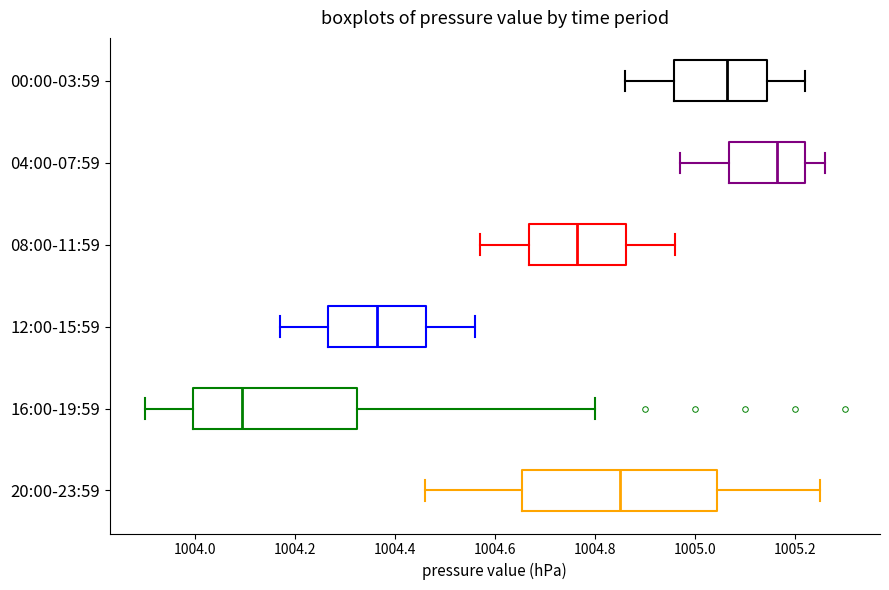

Reading bottom to top, transcribe this box plot: for each box, give where its median line is, the range the box spans, and where its two whiskers end, as read against the x-axis. The values are not printed on the chart, so give them approximately, as read against the axis.

20:00-23:59: median 1004.86, box 1004.66 to 1005.04, whiskers 1004.46 to 1005.26
16:00-19:59: median 1004.10, box 1004.00 to 1004.32, whiskers 1003.90 to 1004.80
12:00-15:59: median 1004.36, box 1004.26 to 1004.46, whiskers 1004.18 to 1004.56
08:00-11:59: median 1004.76, box 1004.66 to 1004.86, whiskers 1004.58 to 1004.96
04:00-07:59: median 1005.16, box 1005.06 to 1005.22, whiskers 1004.98 to 1005.26
00:00-03:59: median 1005.06, box 1004.96 to 1005.14, whiskers 1004.86 to 1005.22